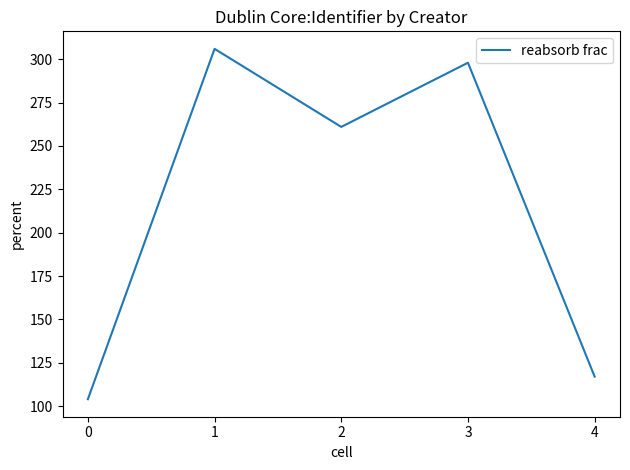

Reading left to right, transcribe all the data shown in this chart.

0=104	1=306	2=261	3=298	4=117